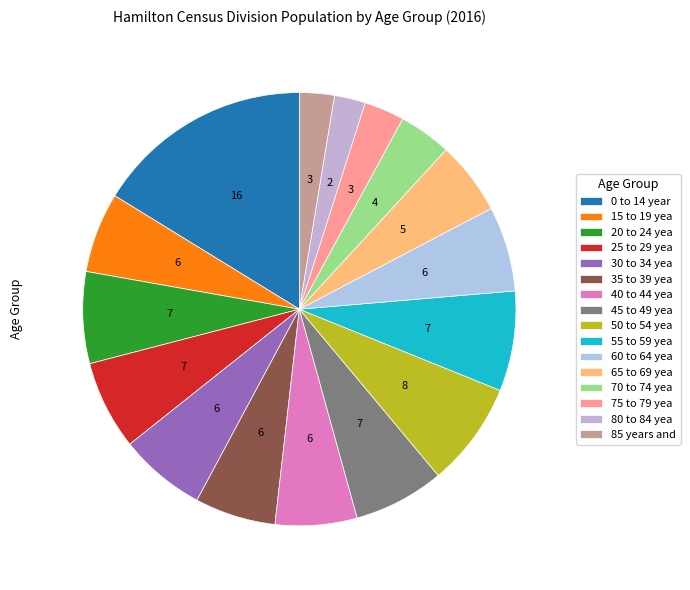

How many slices are in this pie chart?

16